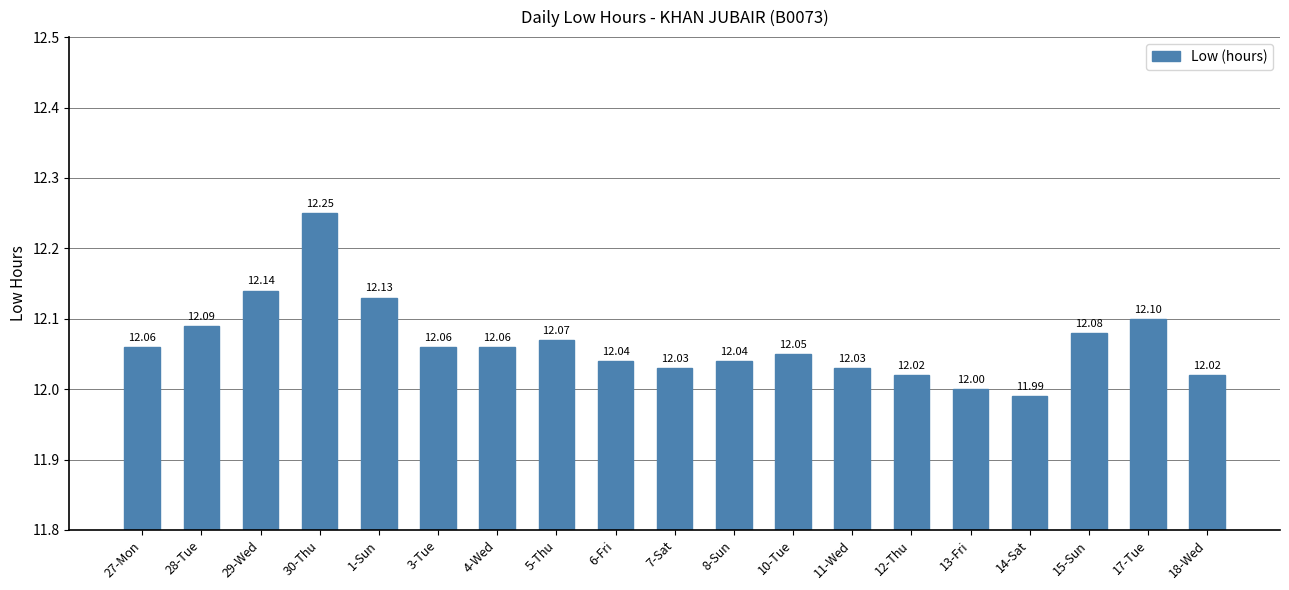

Are the bars horizontal?

No